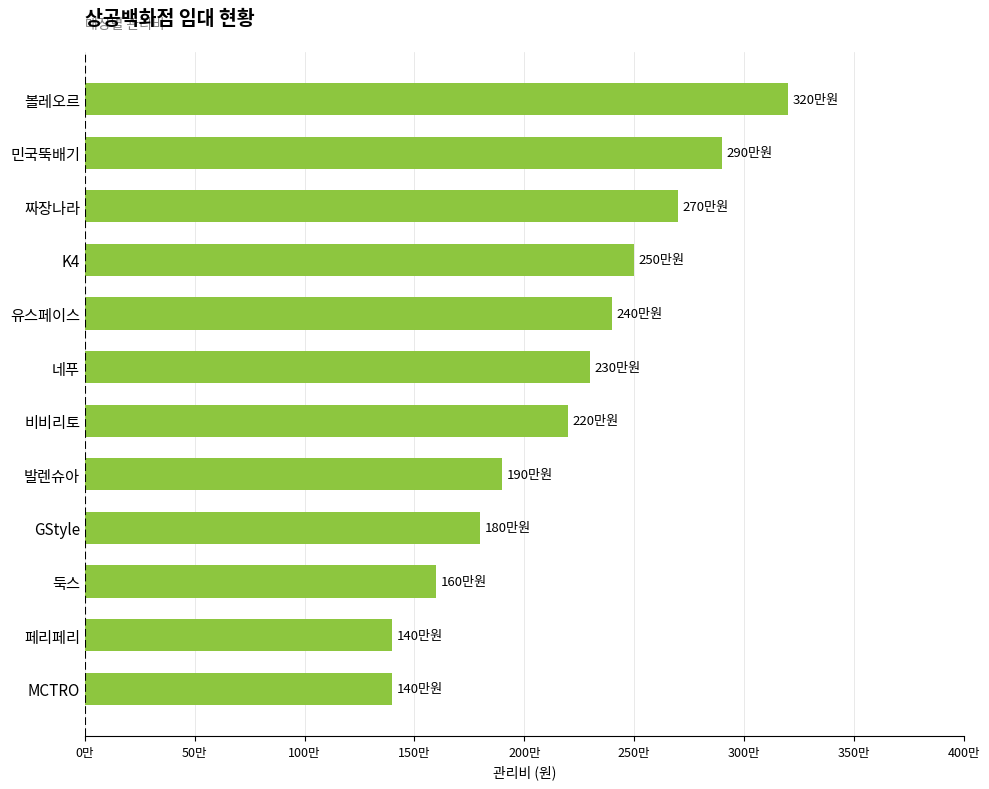

Are the bars horizontal?

Yes